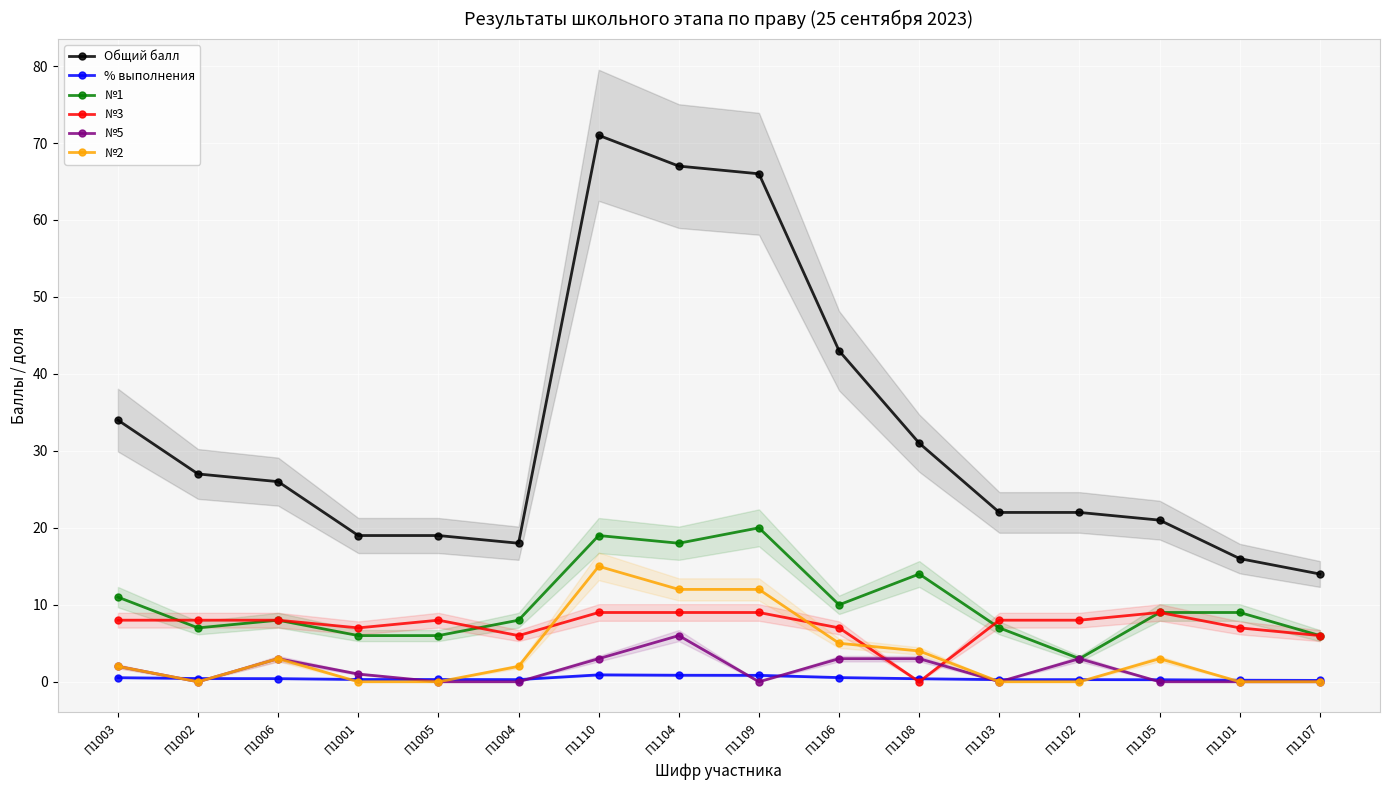

List the labels in order of №2 value, smallest first.

П1002, П1001, П1005, П1103, П1102, П1101, П1107, П1003, П1004, П1006, П1105, П1108, П1106, П1104, П1109, П1110